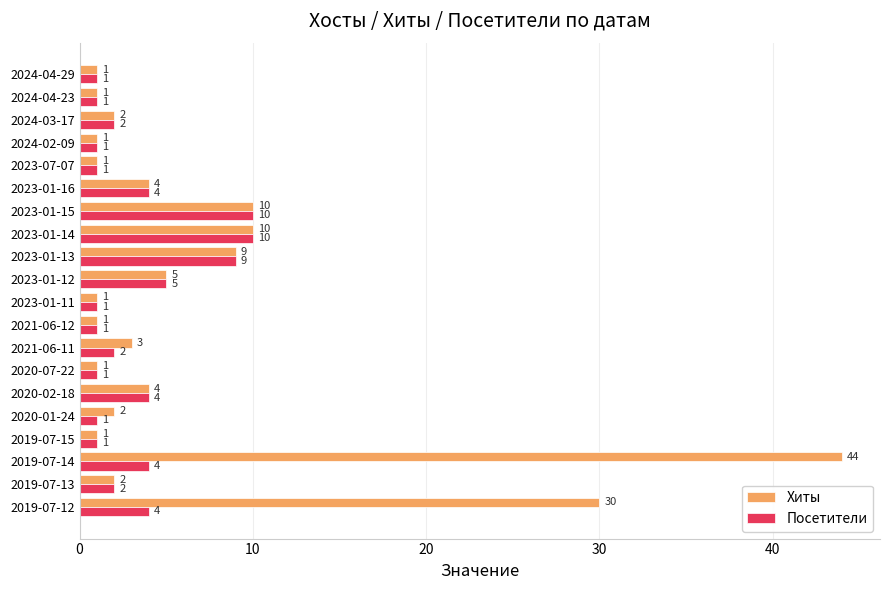

Count the Посетители values in the range 1 to 4.

16